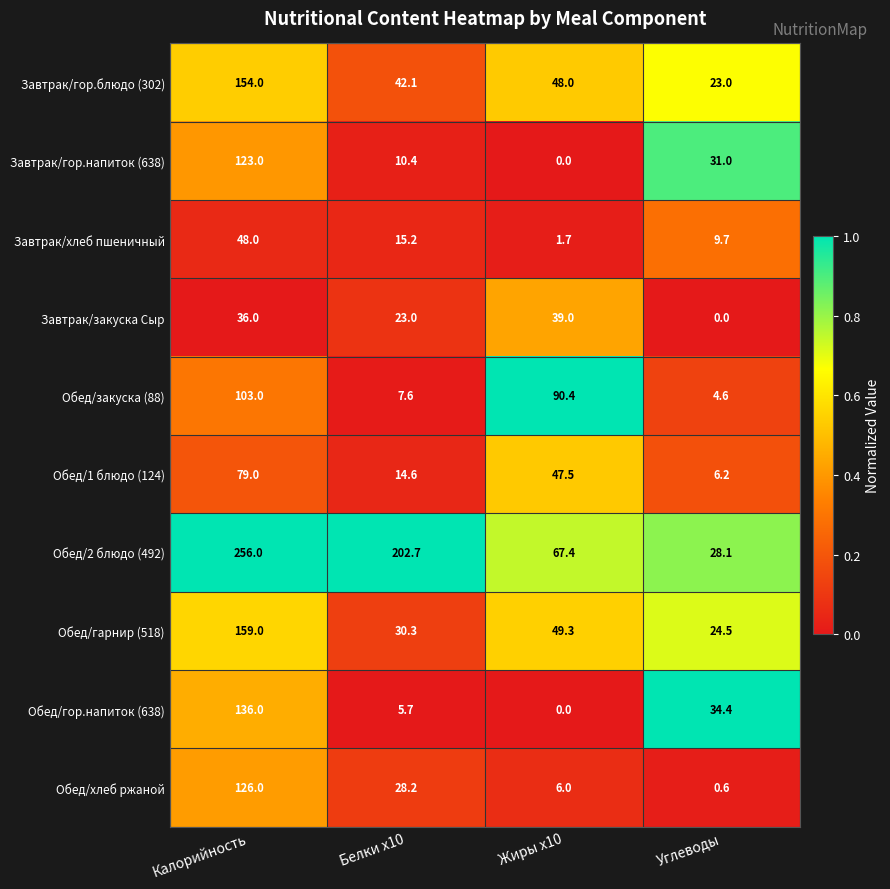

What is the average value of the Обед/гарнир (518) series?

65.8